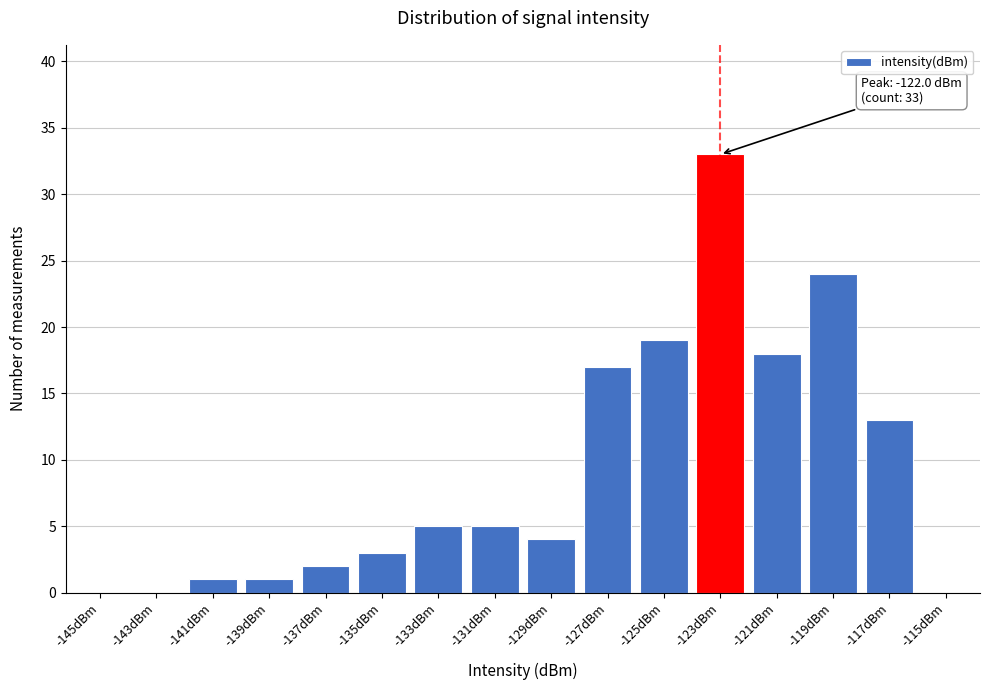

What is the maximum value shown in the chart?

33